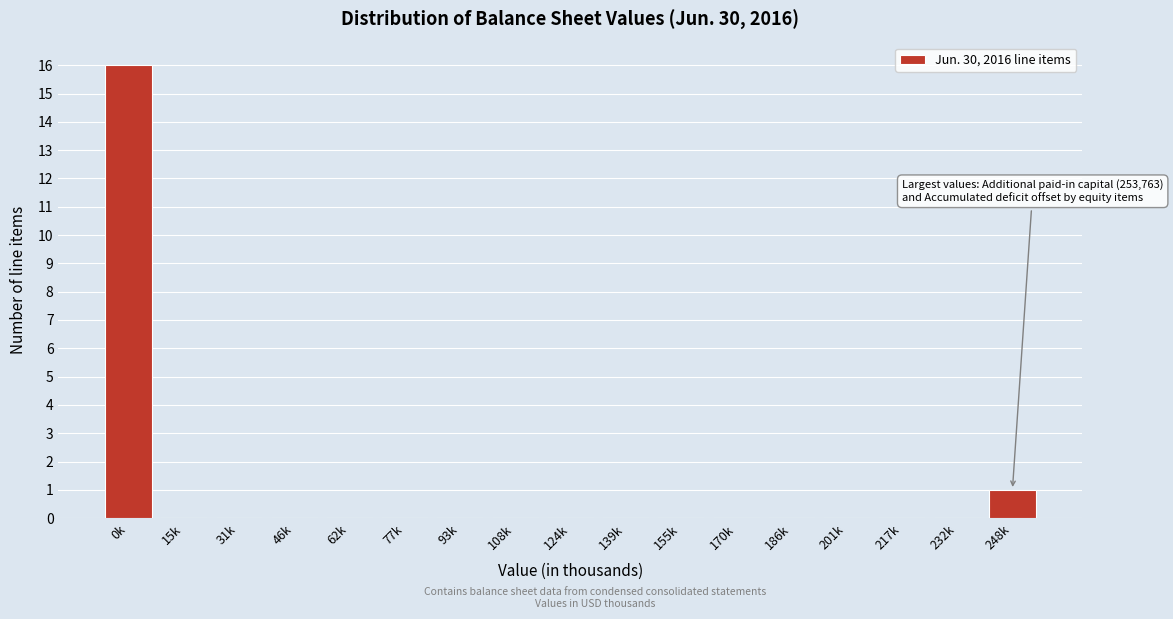

Reading left to right, extract all data points from this chart.

0k=16	15k=0	31k=0	46k=0	62k=0	77k=0	93k=0	108k=0	124k=0	139k=0	155k=0	170k=0	186k=0	201k=0	217k=0	232k=0	248k=1